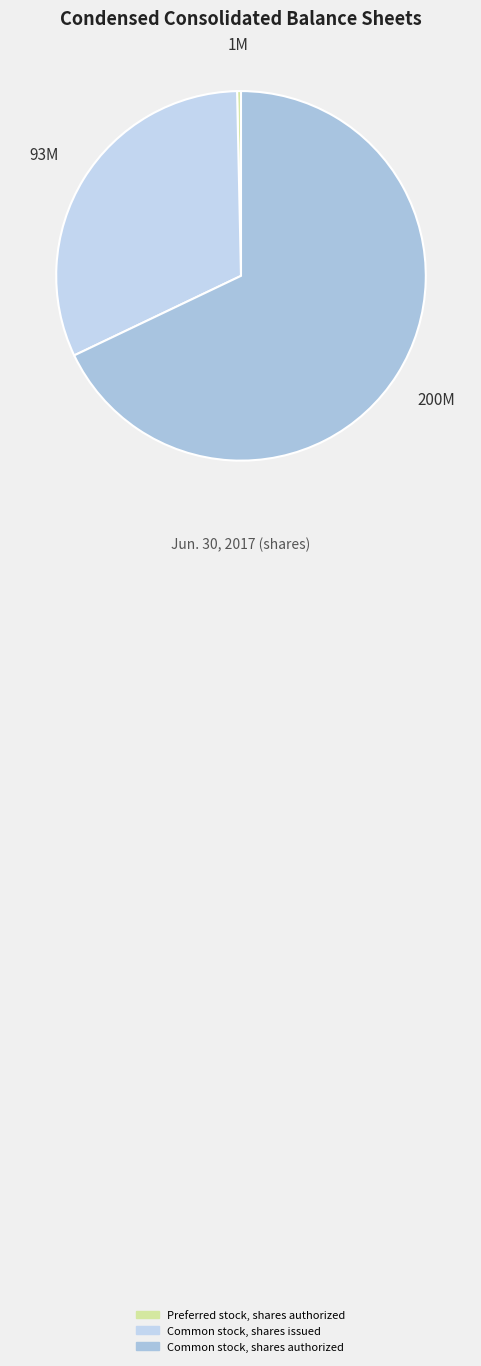

What is the total percentage of Common stock, shares issued and Preferred stock, shares authorized?

32.1%